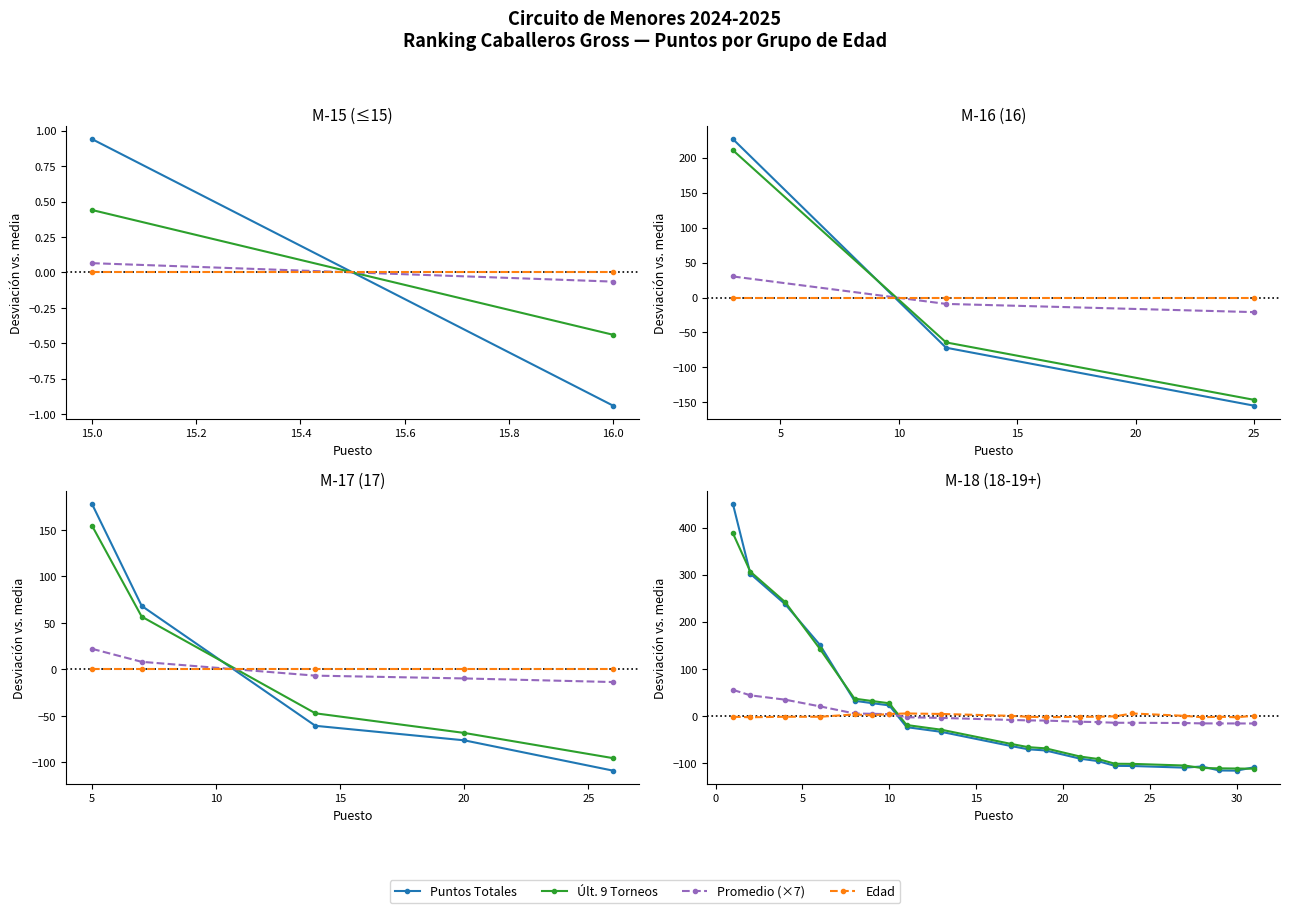

How many intersections are there between Promedio (×7) and Puntos Totales?

1